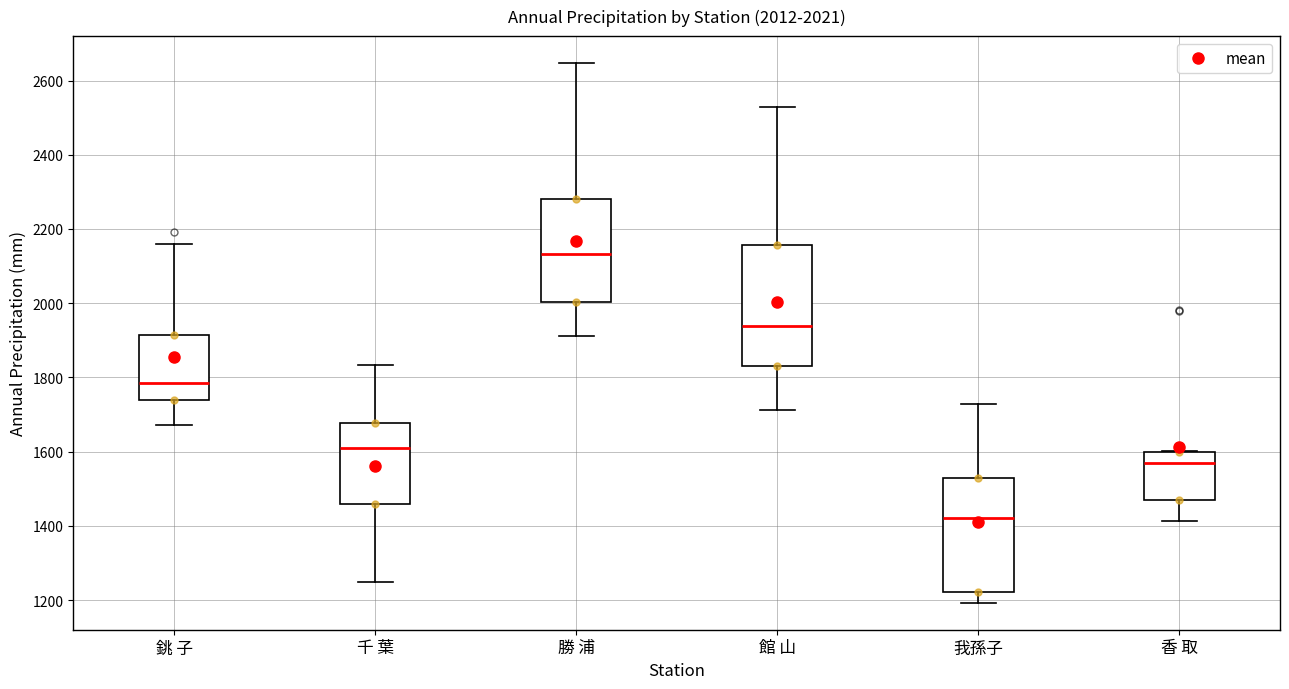

Which box's median line is the highest?

勝 浦